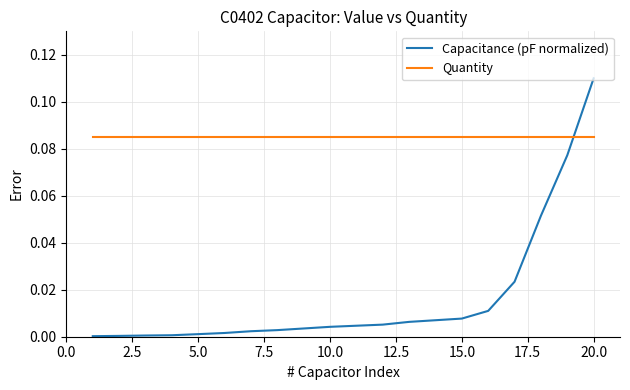

Does the chart have visible grid lines?

Yes